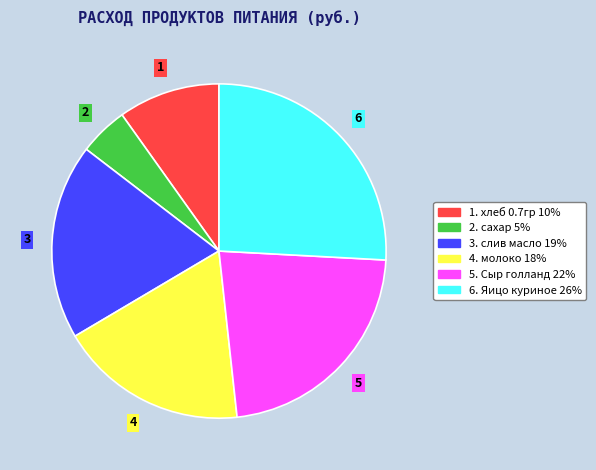

Count the number of slices in the pie.

6